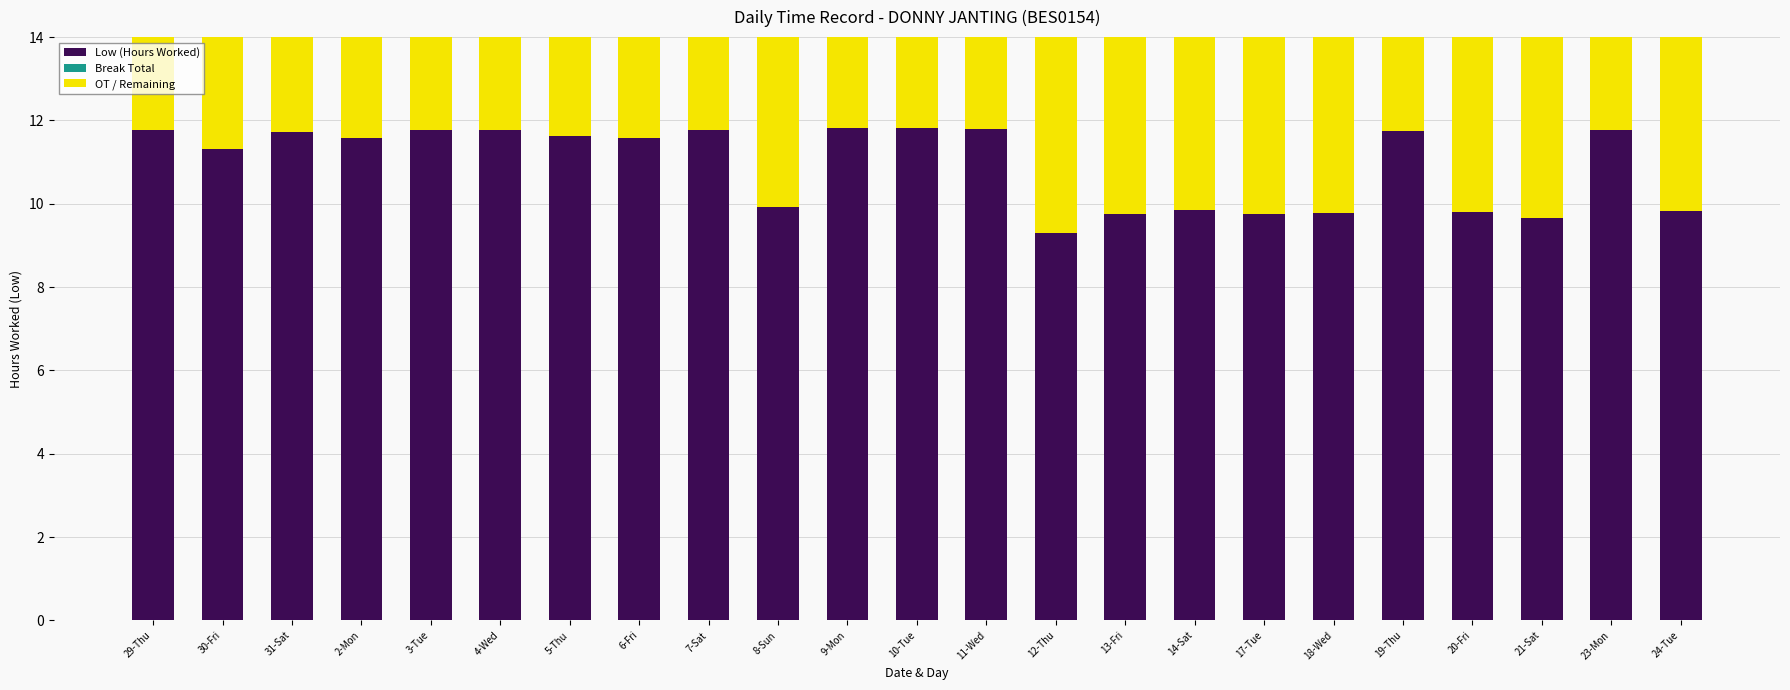

What is the sum of all Low (Hours Worked) values?

251.5